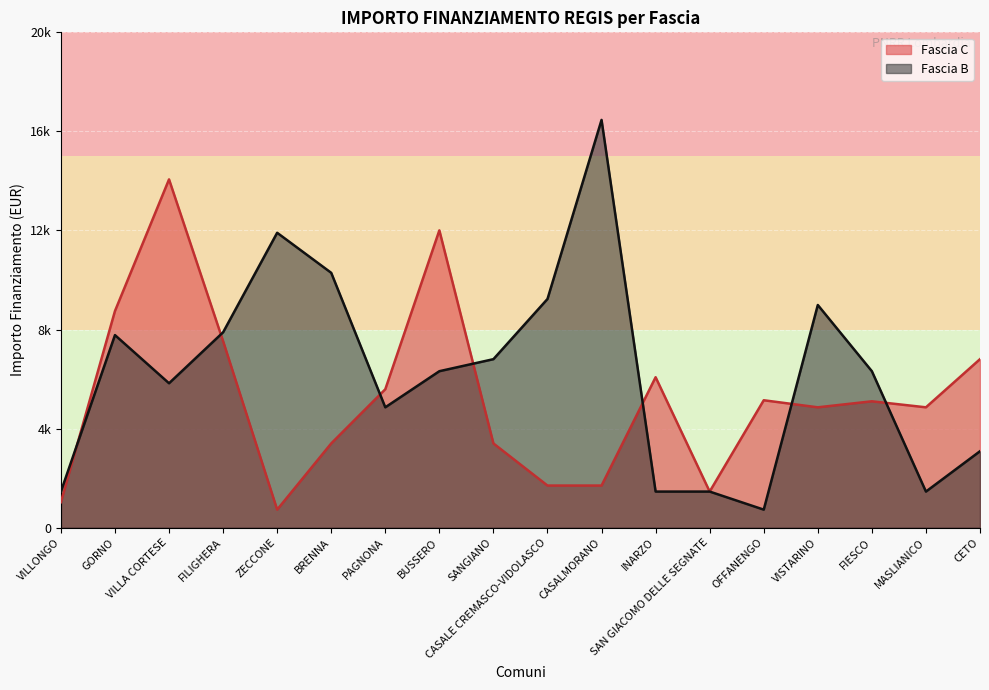

Read the Fascia B value at CASALMORANO, to the nearest 10.

16460